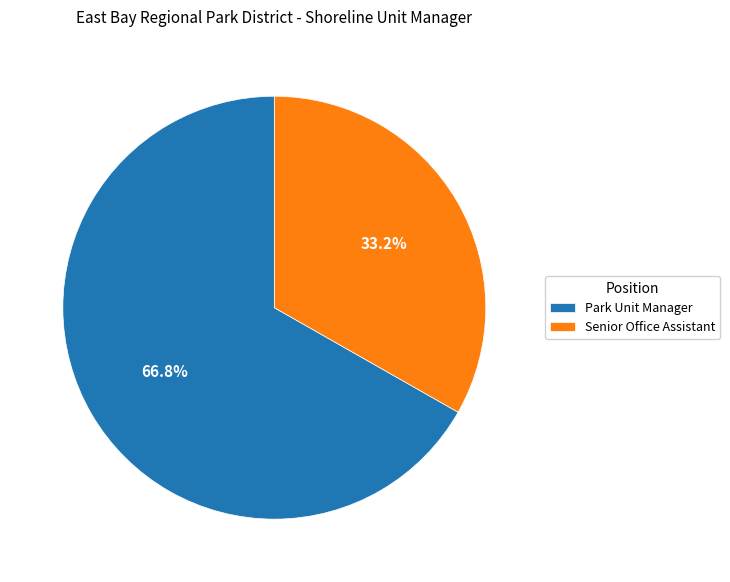

To the nearest percent, what is the combined percentage of Senior Office Assistant and Park Unit Manager?

100%